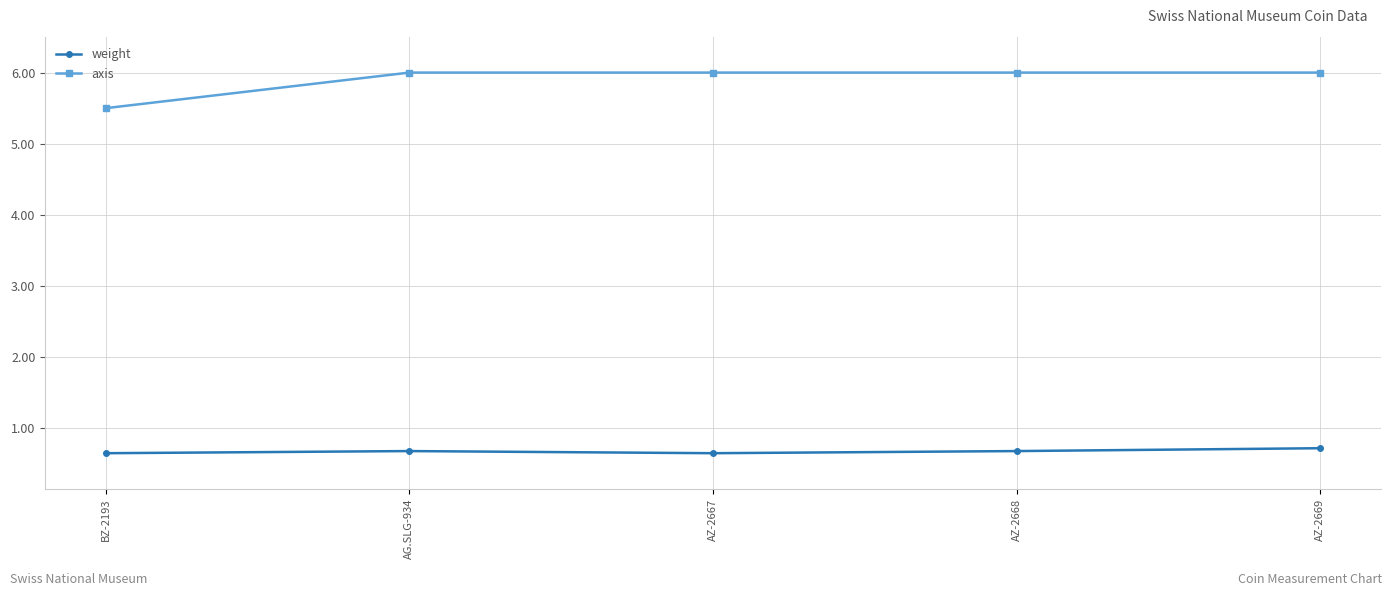

What is the difference between the highest and lowest values at AZ-2668?

5.3